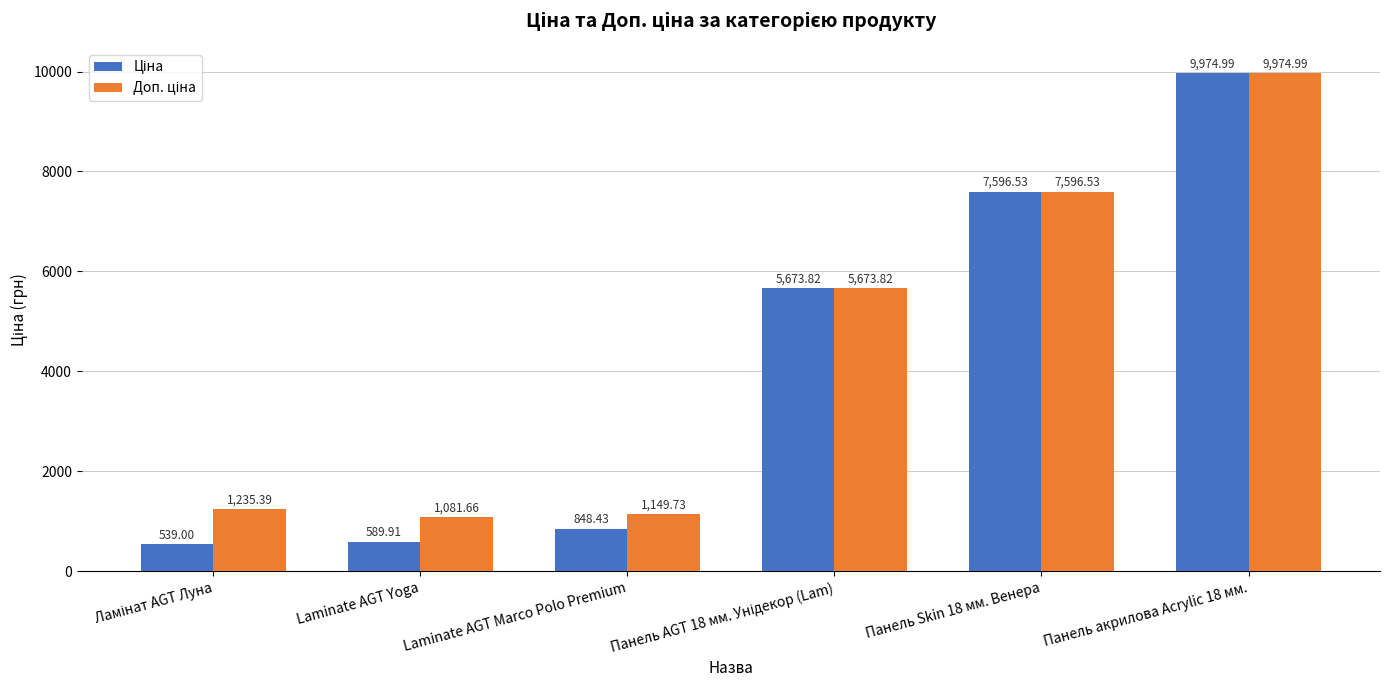

What is the total value across all series at Laminate AGT Marco Polo Premium?

1998.2